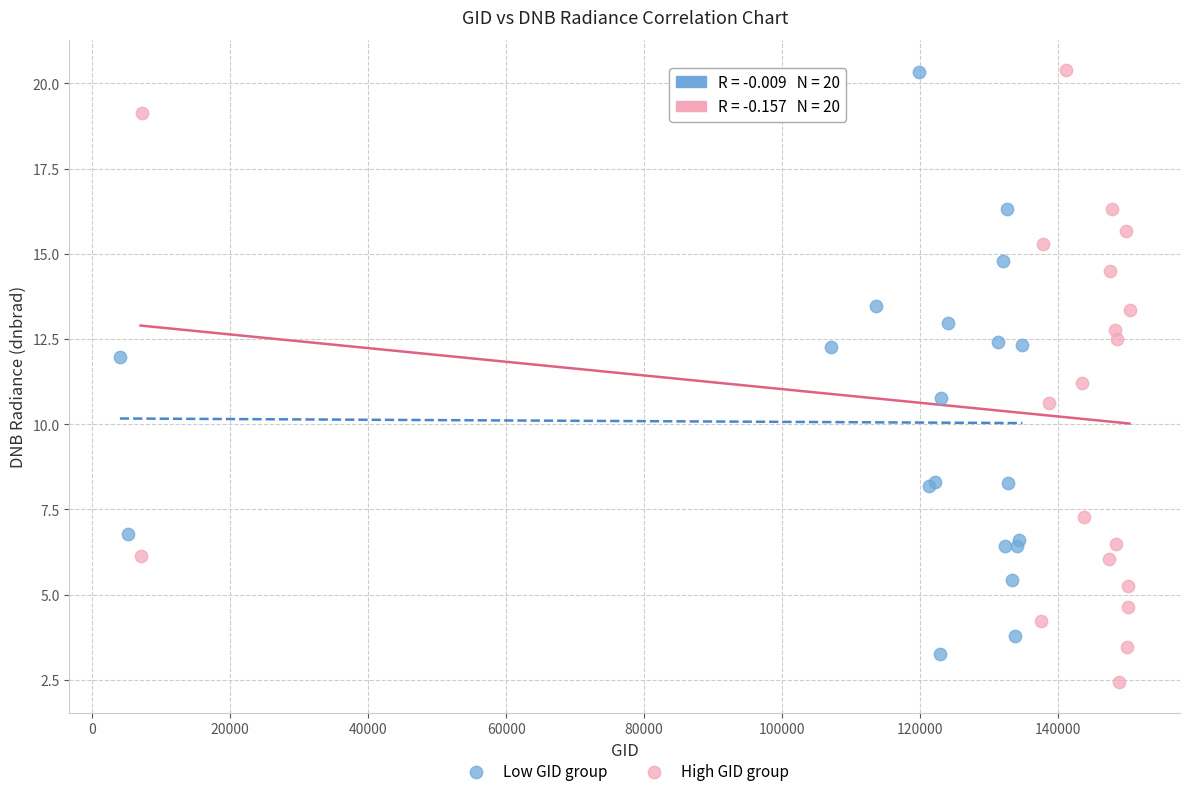

Which series contains the lowest Y value?

High GID group